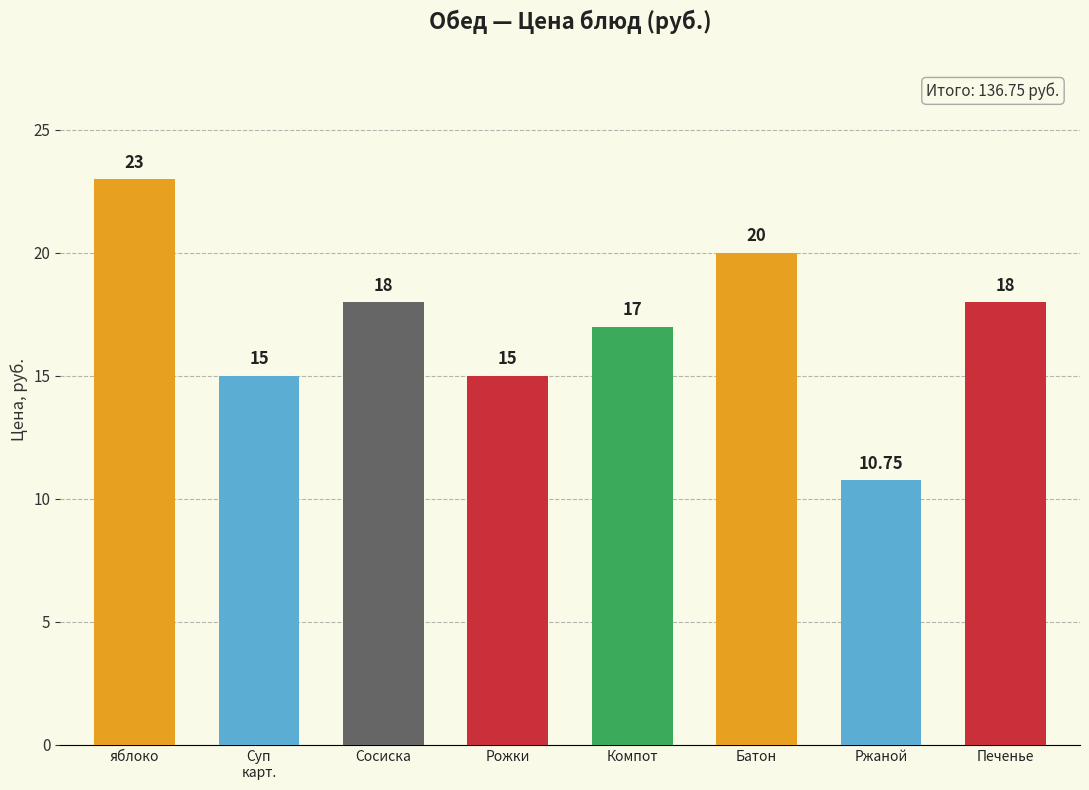

What is the value of the 6th bar from the left?

20.0